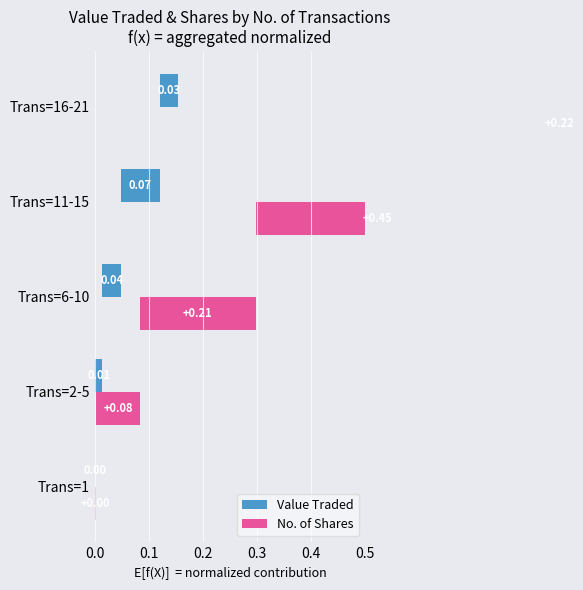

What is the difference between the maximum and minimum values in the Value Traded series?

0.1